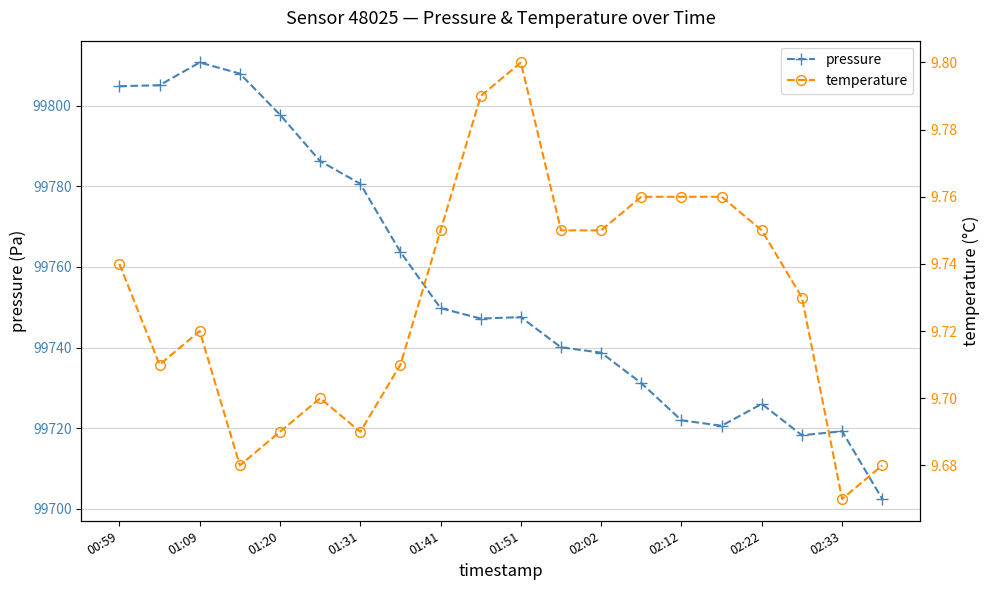

True or false: pressure has a value of 20788.2 at 13.

False